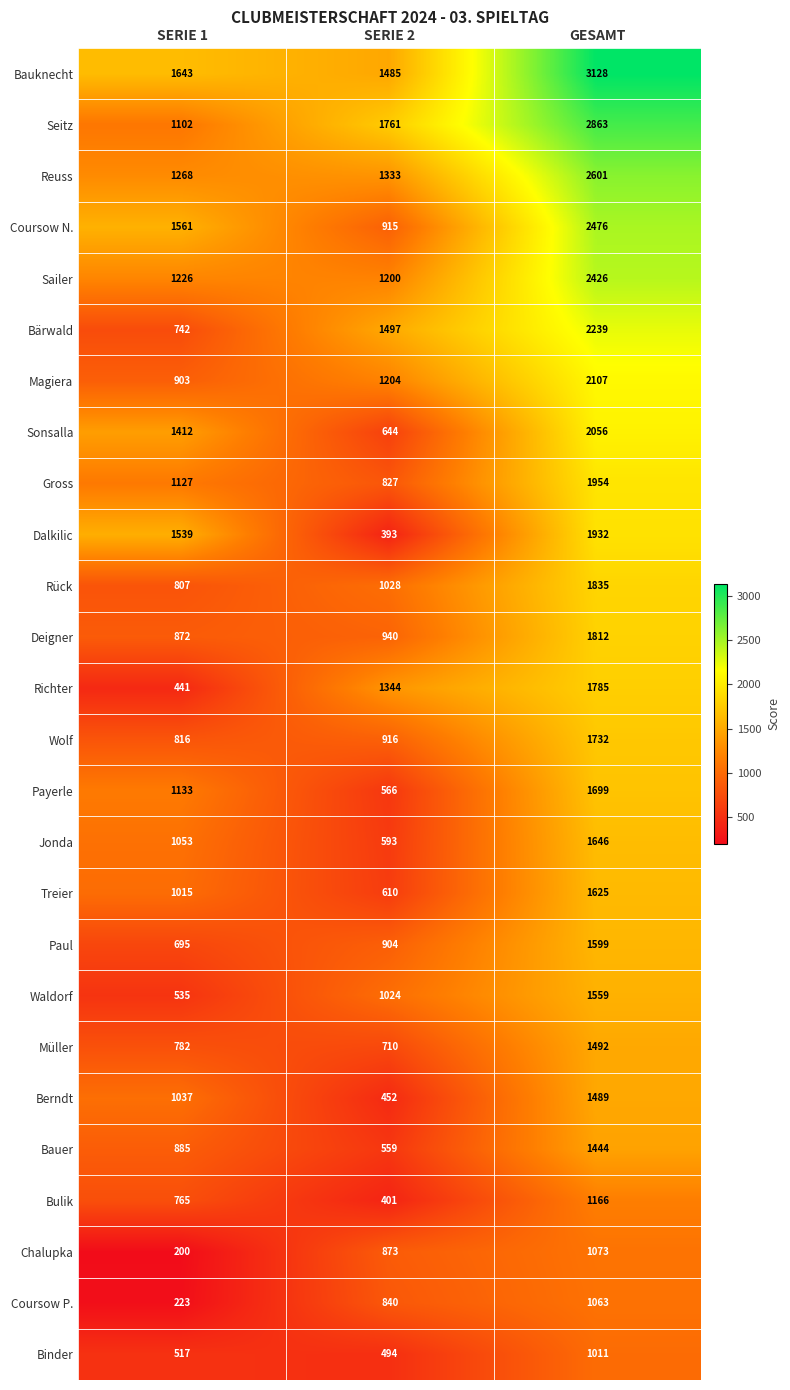

What is the spread (max minus min) of values at SERIE 1?

1443